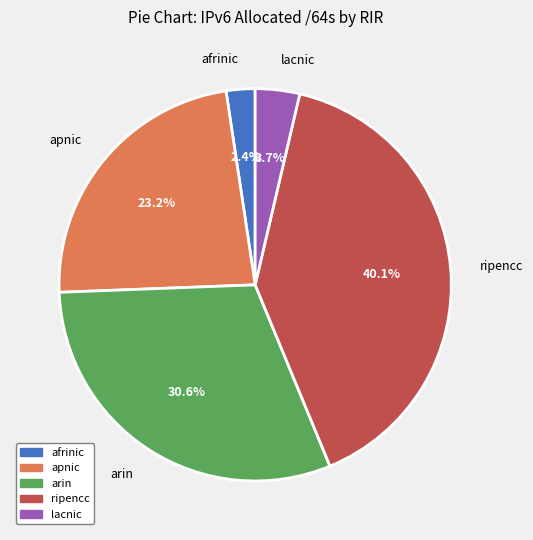

Rank the categories by value from highest to lowest.

ripencc, arin, apnic, lacnic, afrinic